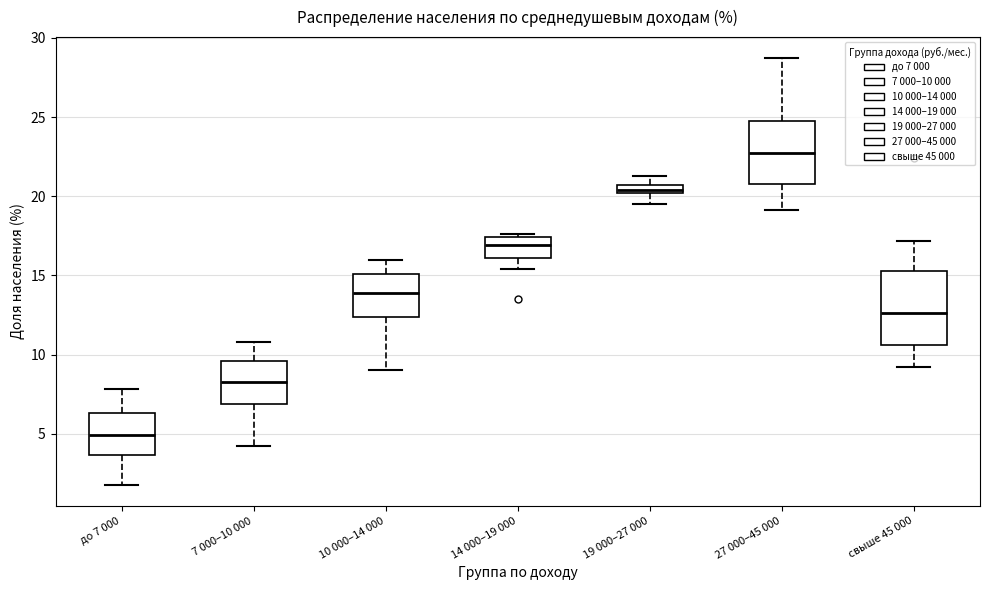

Which box is the tallest, from its lower edge to its upper edge?

свыше 45 000